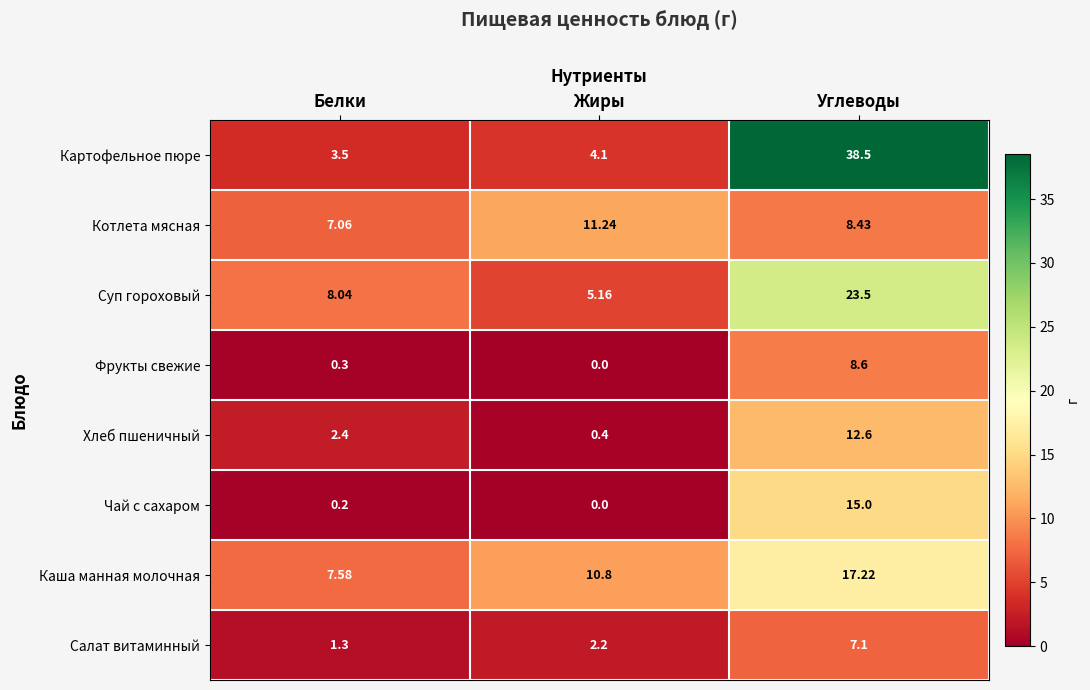

Which series has the largest total across all categories?

Картофельное пюре